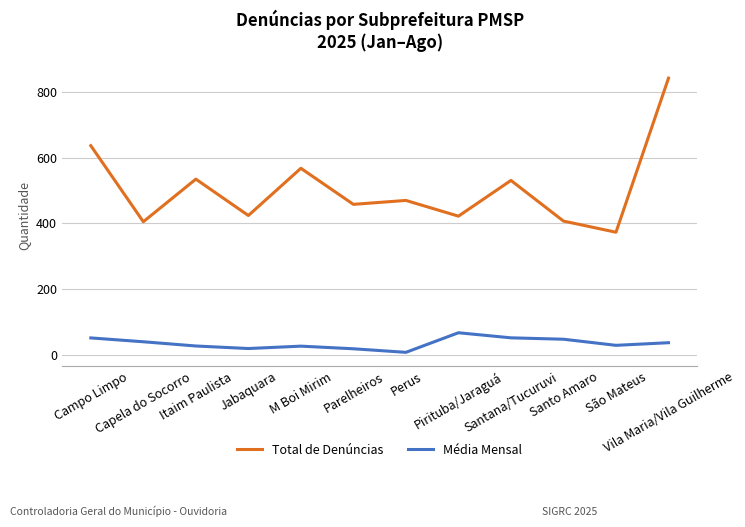

What is the value of the Total de Denúncias point at the 7th from the left?

470.0